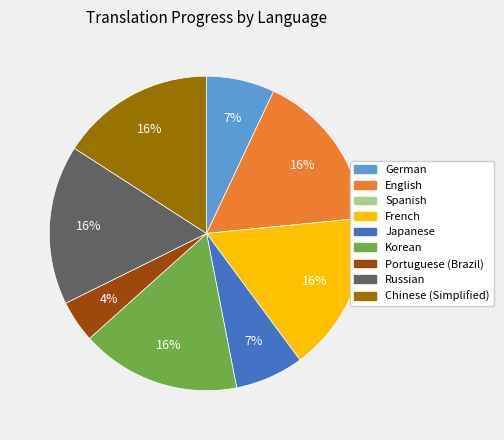

Combined, do French and German account for over 50%?

No